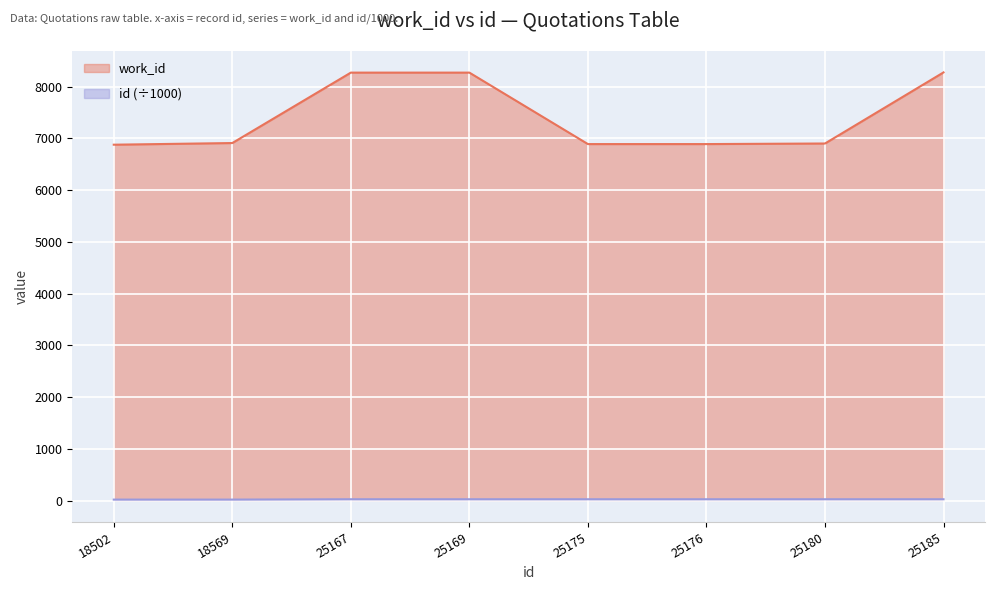

The id series shows 25.2 at 25185. True or false?

True